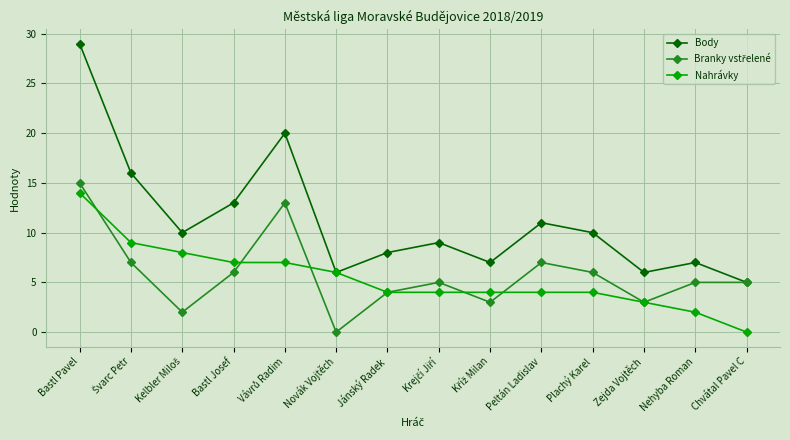

At how many categories does at least one series exceed 27?

1